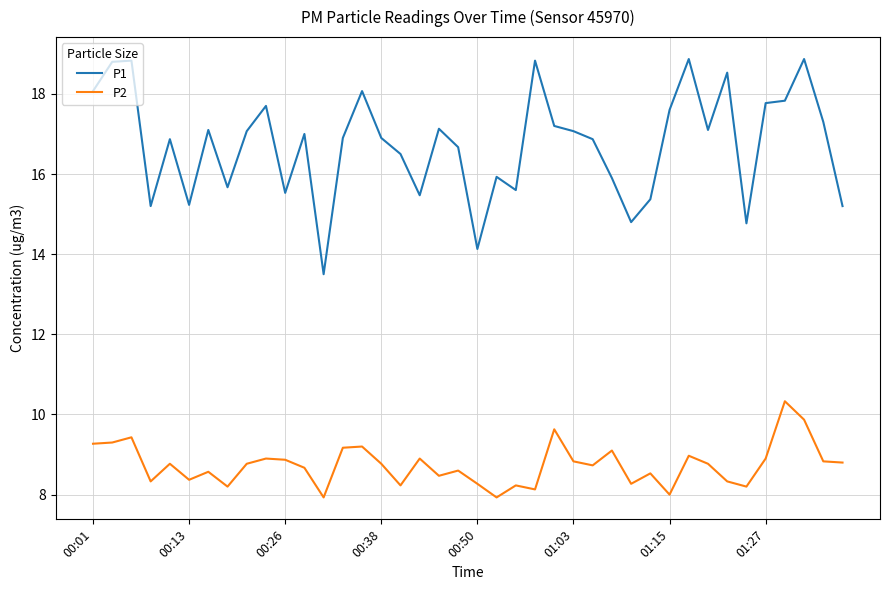

In P1, how many points are lower than both neighbors (excluding endpoints)?

11